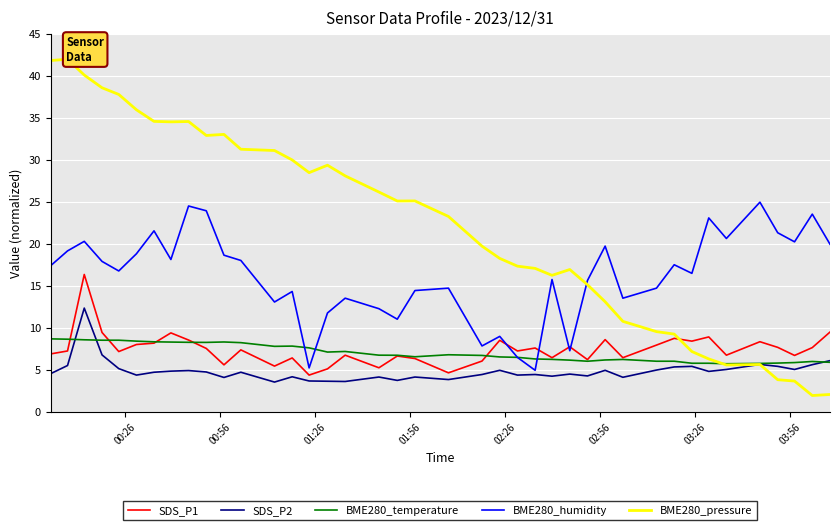

What is the lowest value of the BME280_temperature series?

5.8